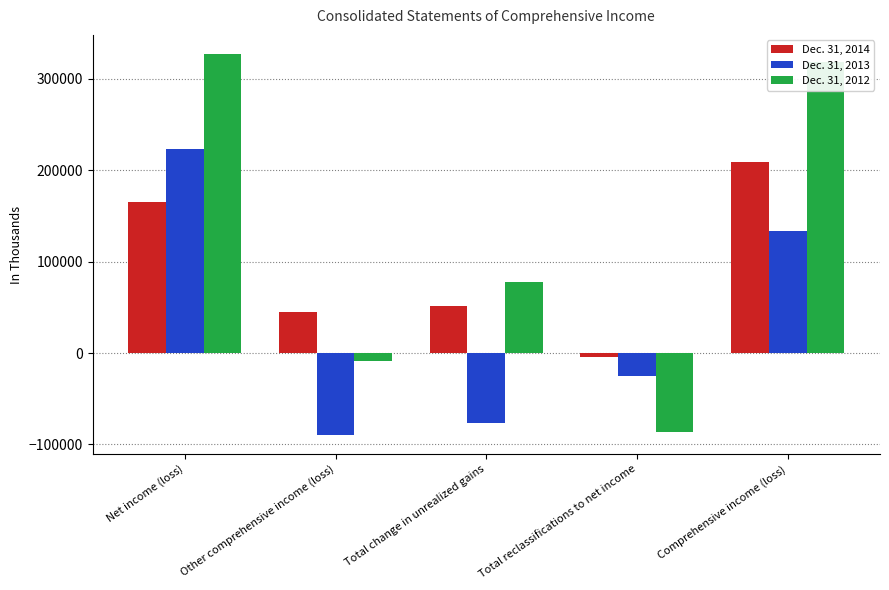

Between Net income (loss) and Total reclassifications to net income, which series saw the biggest shift?

Dec. 31, 2012